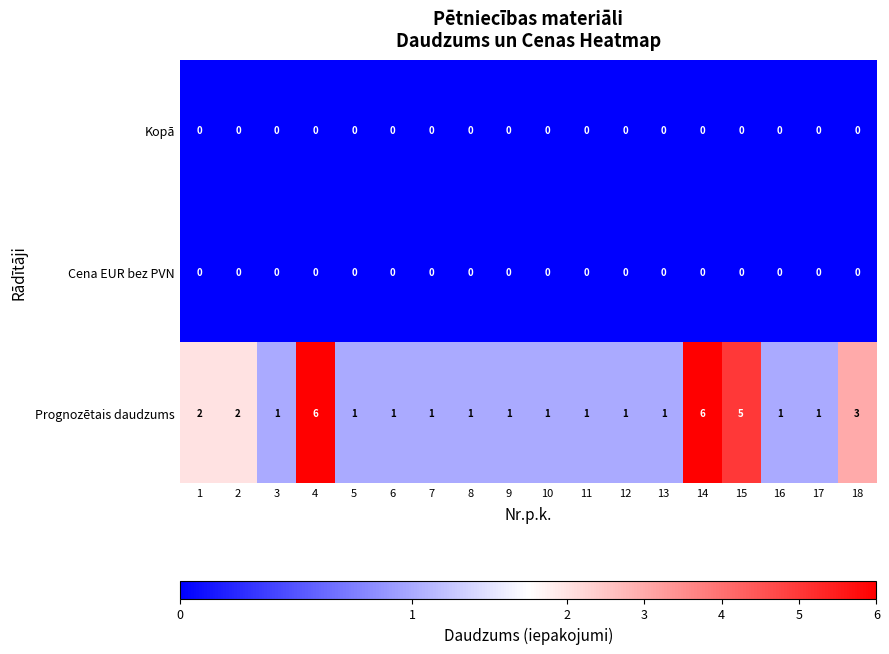

Which series has the widest spread of values?

Prognozētais daudzums